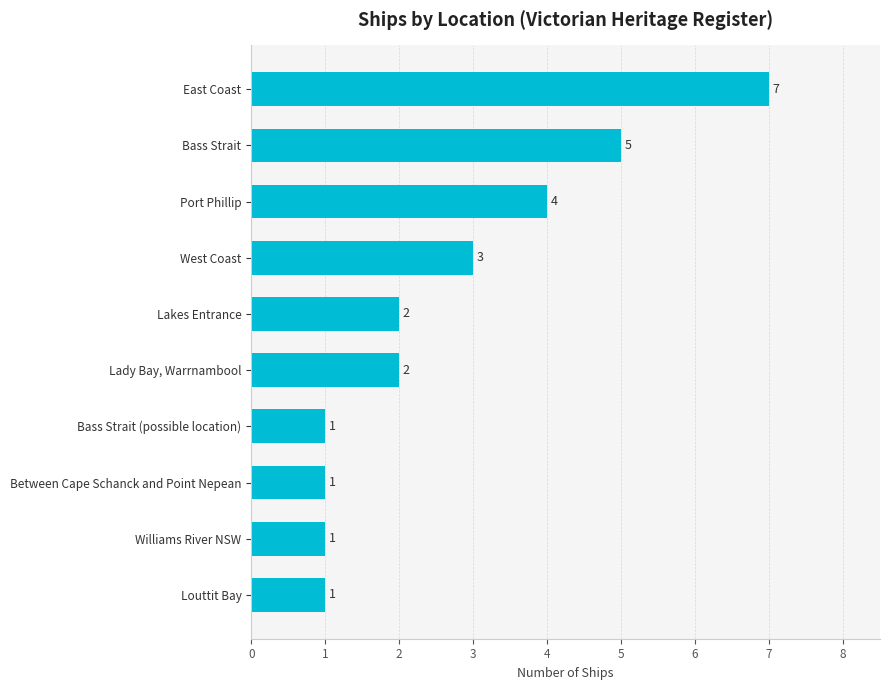

What is the smallest value displayed?

1